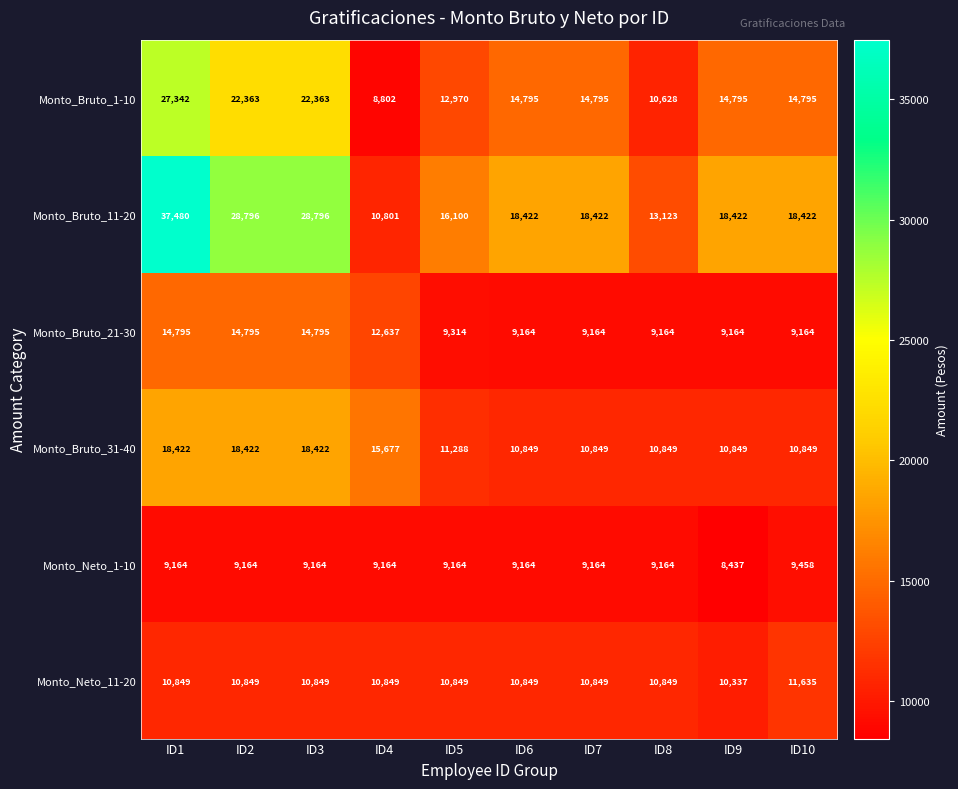

Which series has the widest spread of values?

Monto_Bruto_11-20